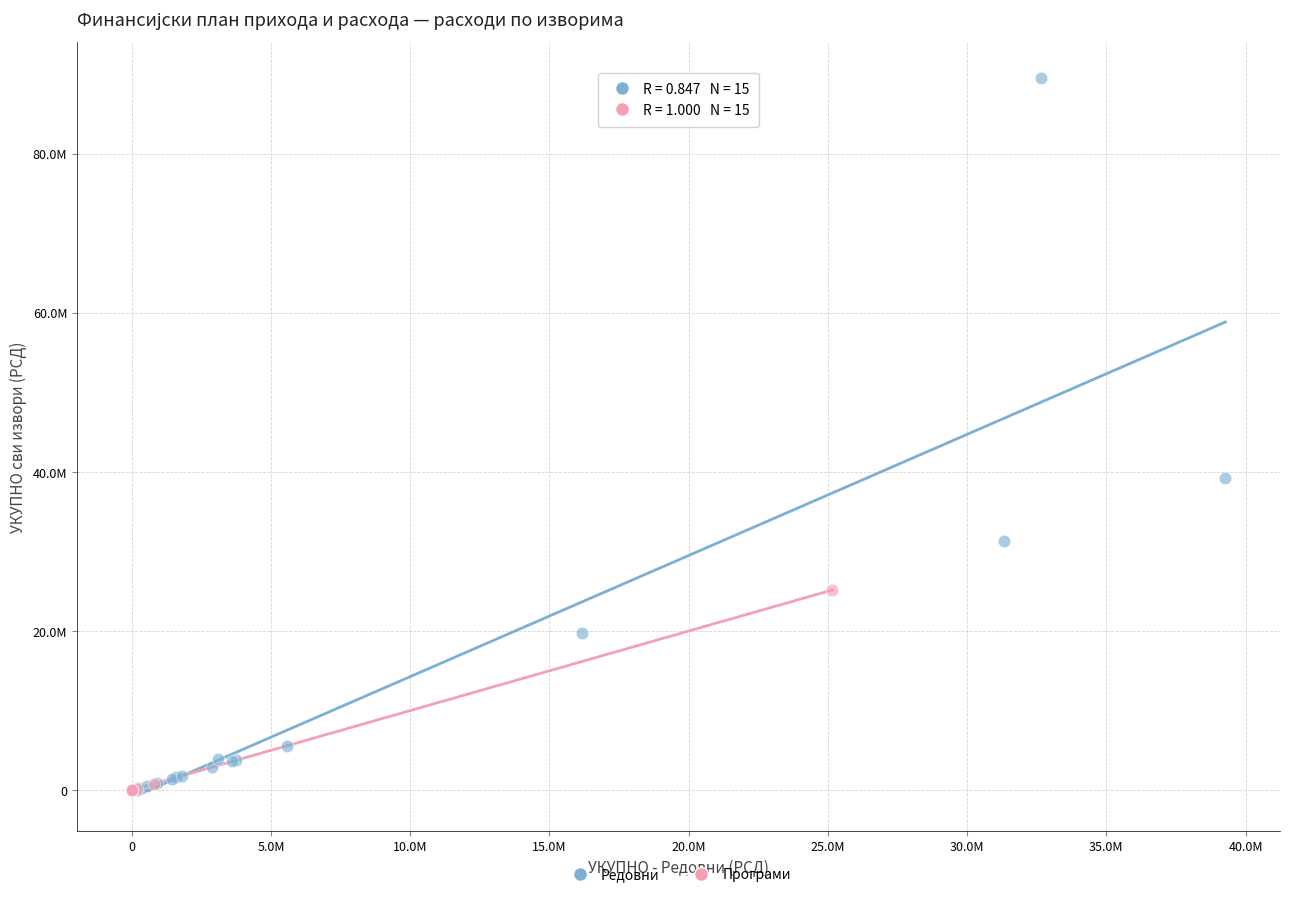

Which series reaches the maximum Y coordinate?

Редовни